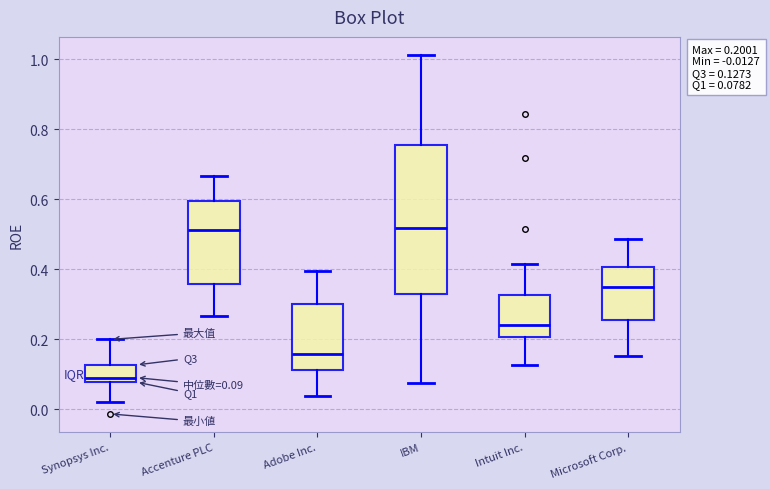

Which box has the lowest median line?

Synopsys Inc.